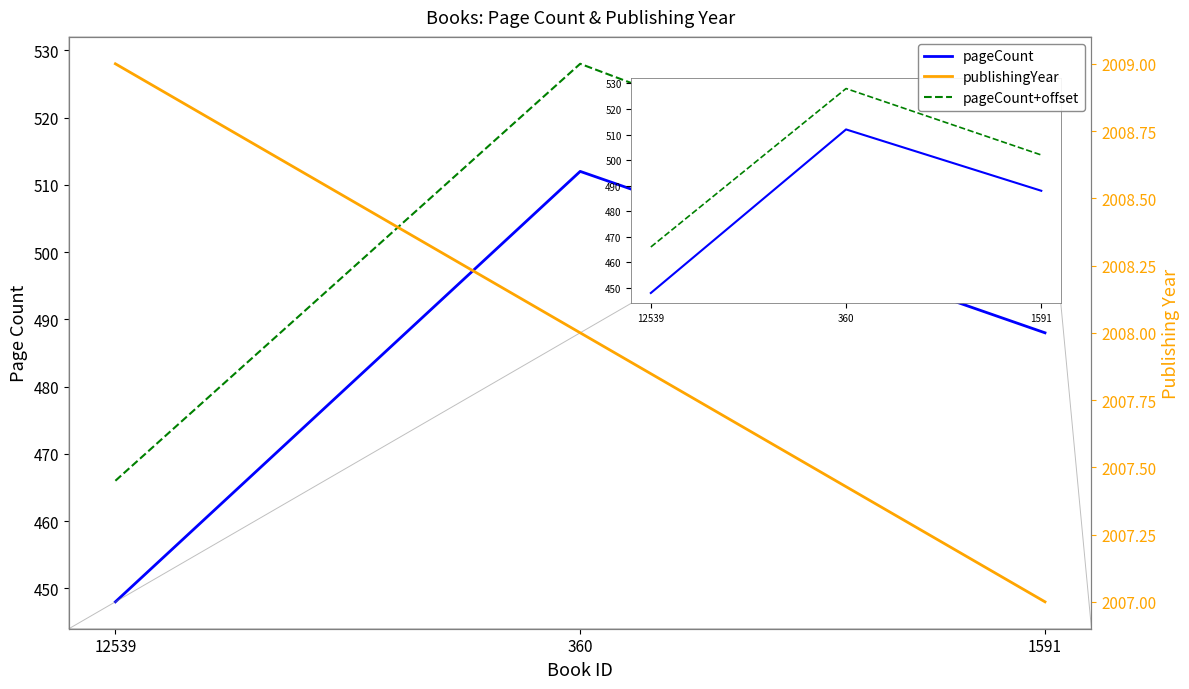

What is the difference between the maximum and minimum values in the pageCount+offset series?

62